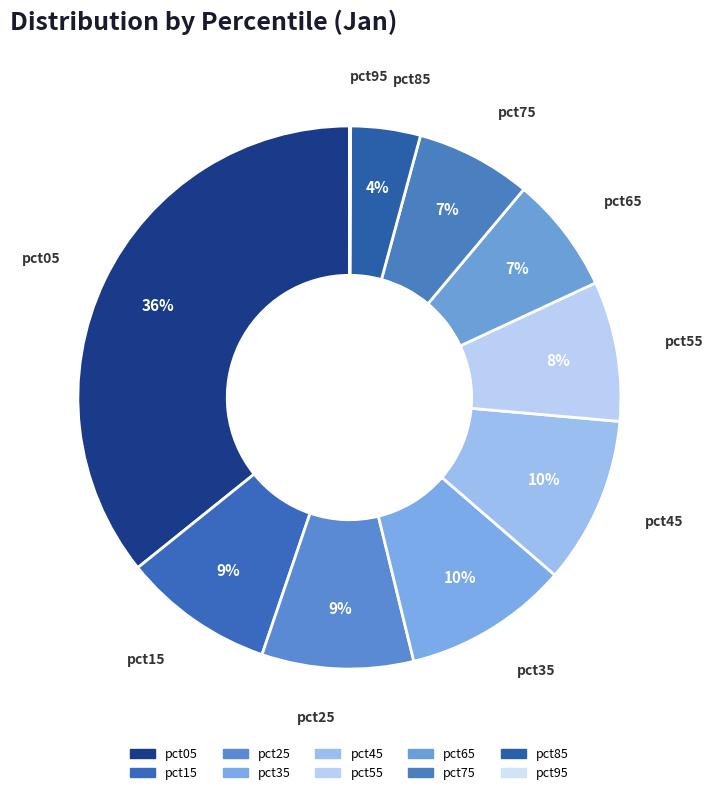

To the nearest percent, what percentage of the pie is pct55?

8%